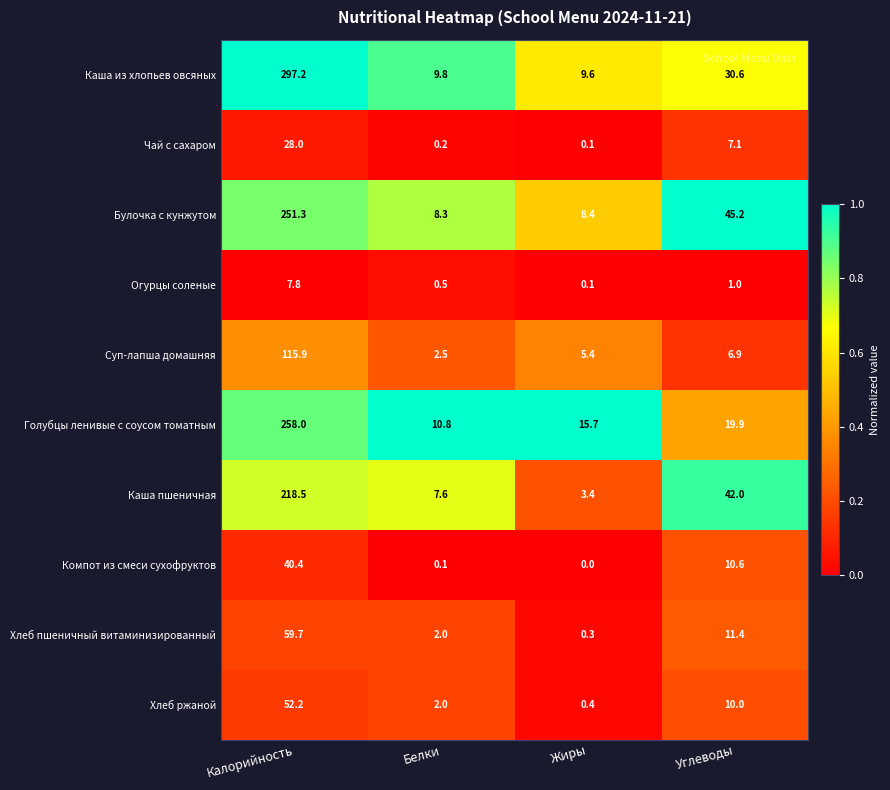

Rank the series at Калорийность from lowest to highest value.

Огурцы соленые, Чай с сахаром, Компот из смеси сухофруктов, Хлеб ржаной, Хлеб пшеничный витаминизированный, Суп-лапша домашняя, Каша пшеничная, Булочка с кунжутом, Голубцы ленивые с соусом томатным, Каша из хлопьев овсяных